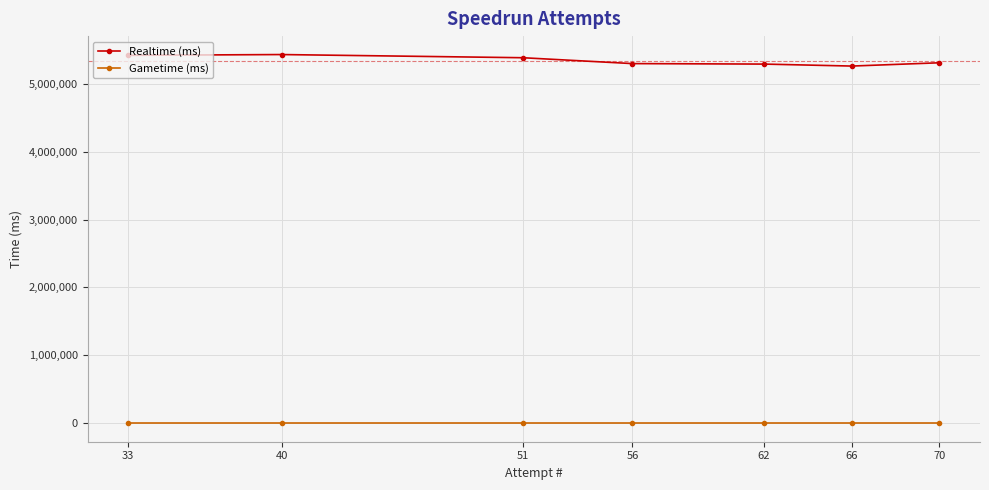

How many lines are shown in the chart?

2